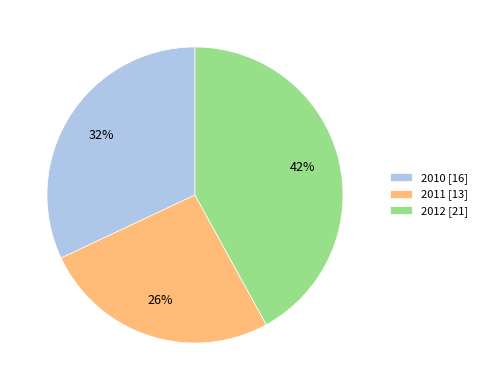

To the nearest percent, what portion does 2011 represent?

26%